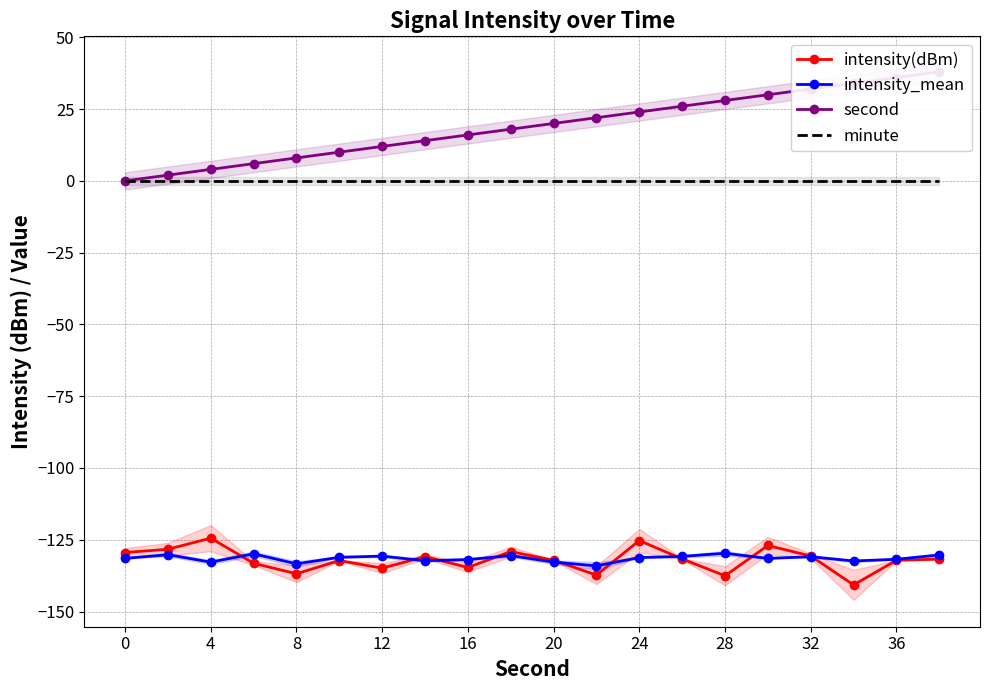

The value of intensity(dBm) at 4 is -29.3. True or false?

False